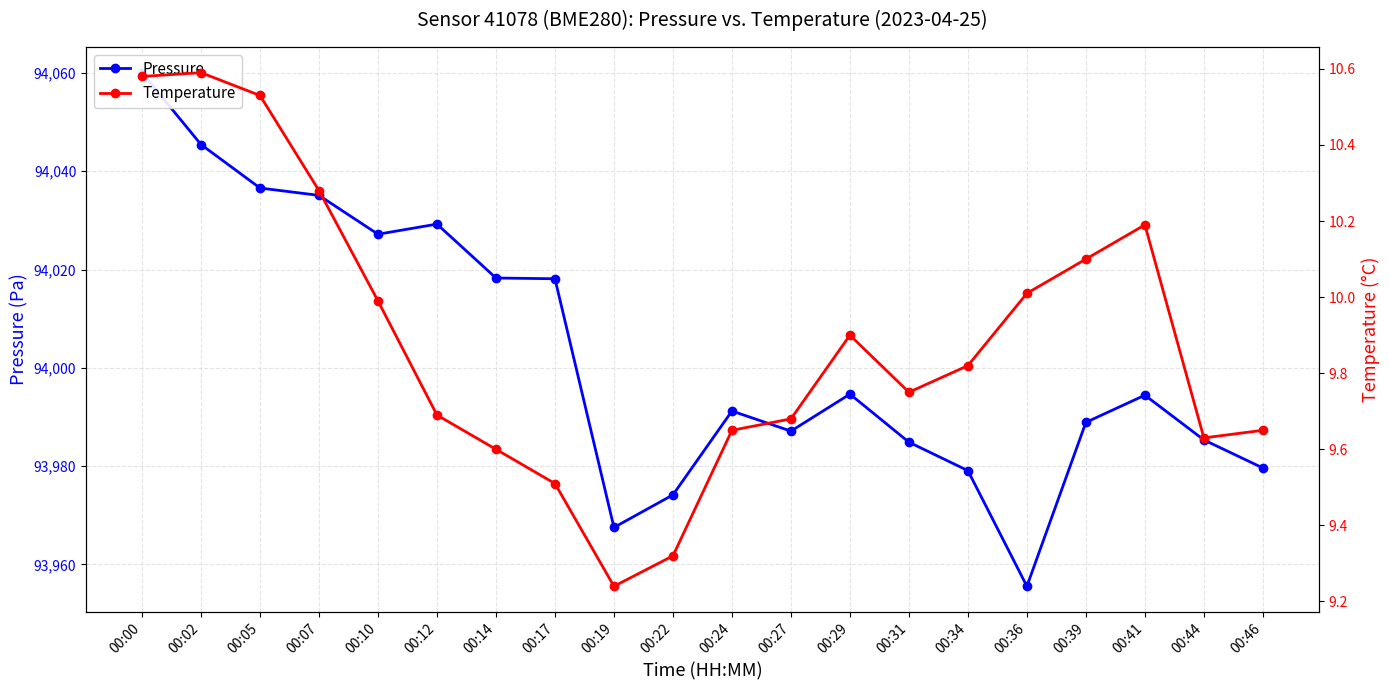

Reading left to right, extract all data points from this chart.

Pressure: 00:00=94060.1	00:02=94045.4	00:05=94036.6	00:07=94035.1	00:10=94027.2	00:12=94029.2	00:14=94018.3	00:17=94018.1	00:19=93967.5	00:22=93974.2	00:24=93991.2	00:27=93987.1	00:29=93994.7	00:31=93984.9	00:34=93979.1	00:36=93955.6	00:39=93988.9	00:41=93994.4	00:44=93985.3	00:46=93979.6
Temperature: 00:00=10.6	00:02=10.6	00:05=10.5	00:07=10.3	00:10=10.0	00:12=9.7	00:14=9.6	00:17=9.5	00:19=9.2	00:22=9.3	00:24=9.7	00:27=9.7	00:29=9.9	00:31=9.8	00:34=9.8	00:36=10.0	00:39=10.1	00:41=10.2	00:44=9.6	00:46=9.7